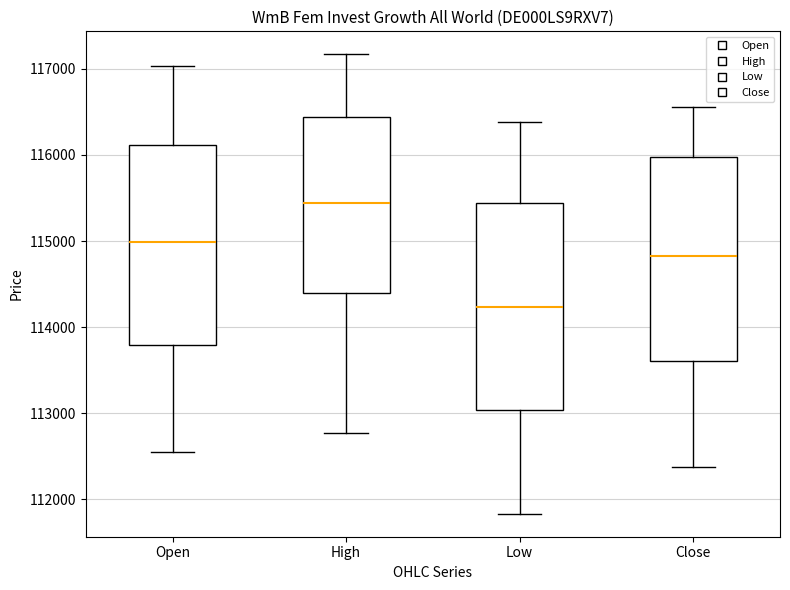

Reading left to right, read every box against the y-axis: the position of its median line, the range the box covers, and the ends of its whiskers. The values are not printed on the chart, so give them approximately, as read against the axis.

Open: median 115000, box 113800 to 116100, whiskers 112600 to 117000
High: median 115400, box 114400 to 116400, whiskers 112800 to 117200
Low: median 114200, box 113000 to 115400, whiskers 111800 to 116400
Close: median 114800, box 113600 to 116000, whiskers 112400 to 116600